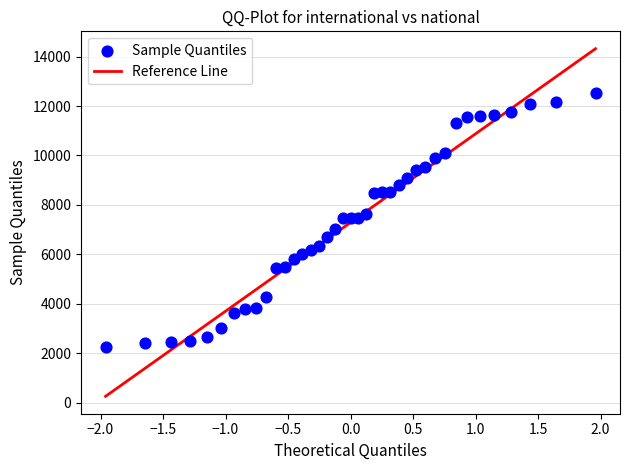

What is the range of Y values (max minus min)?

10284